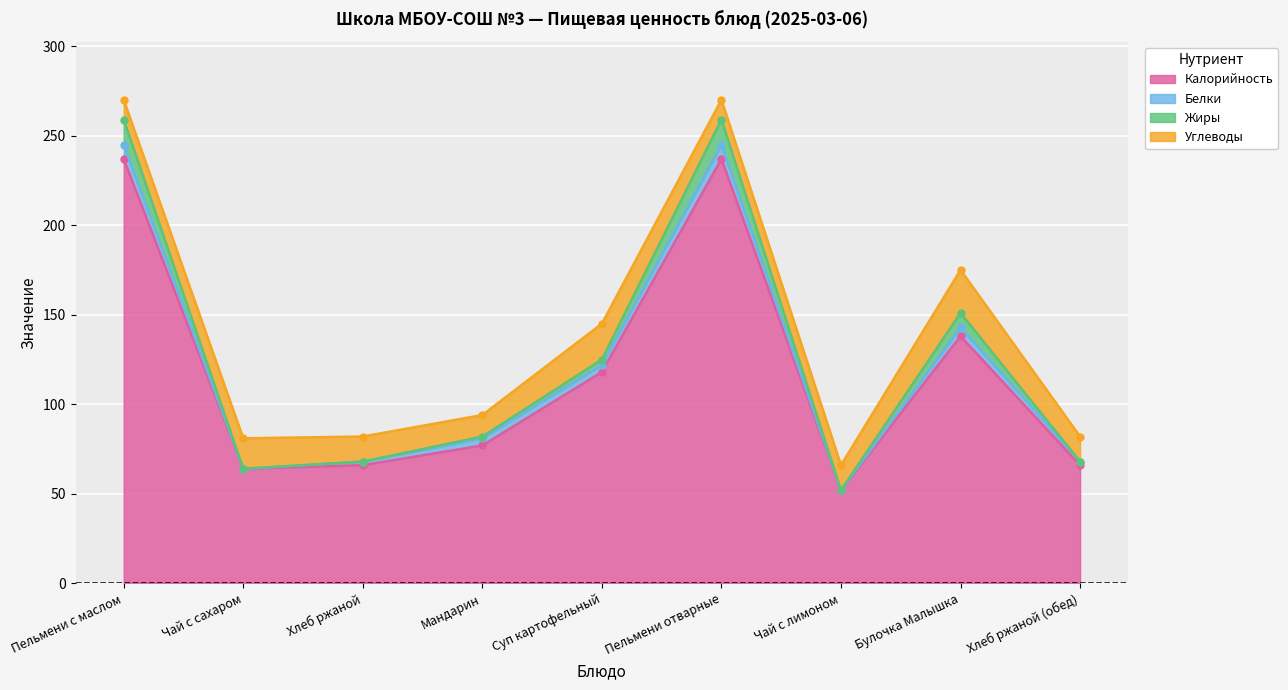

True or false: Калорийность has a value of 156 at Пельмени отварные.

False